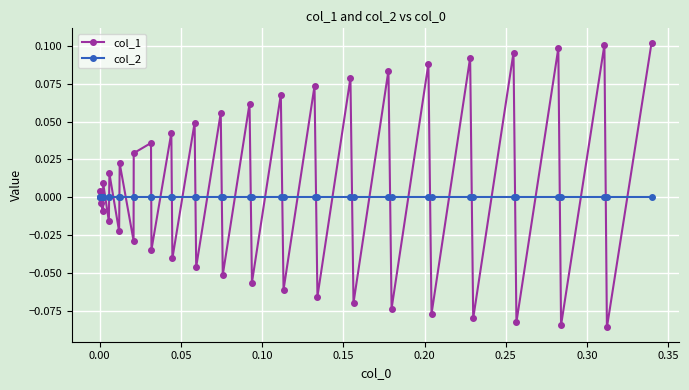

List the series in order of their peak value, highest first.

col_1, col_2